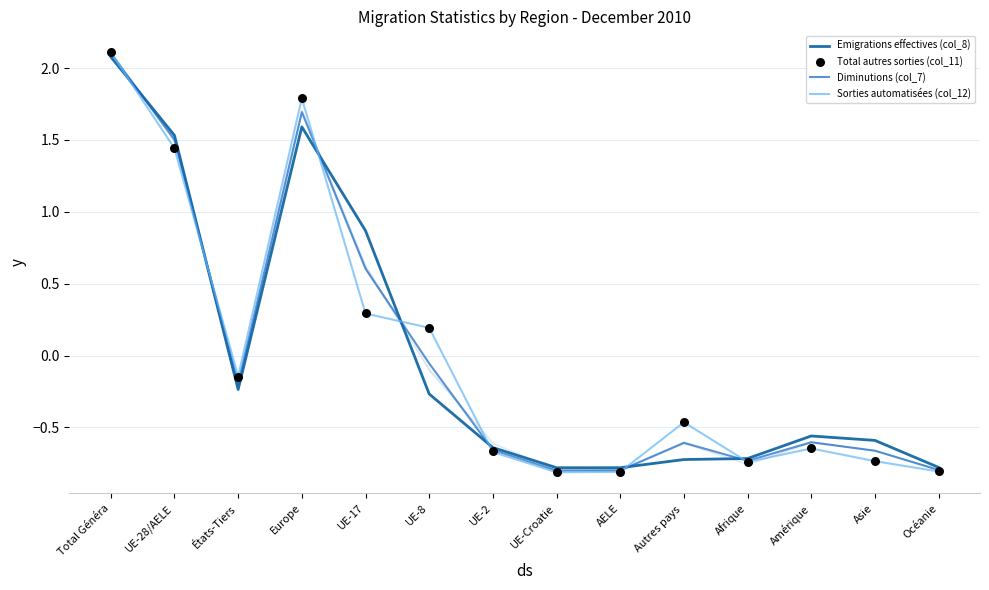

Which series reaches the maximum Y coordinate?

Sorties automatisées (col_12)